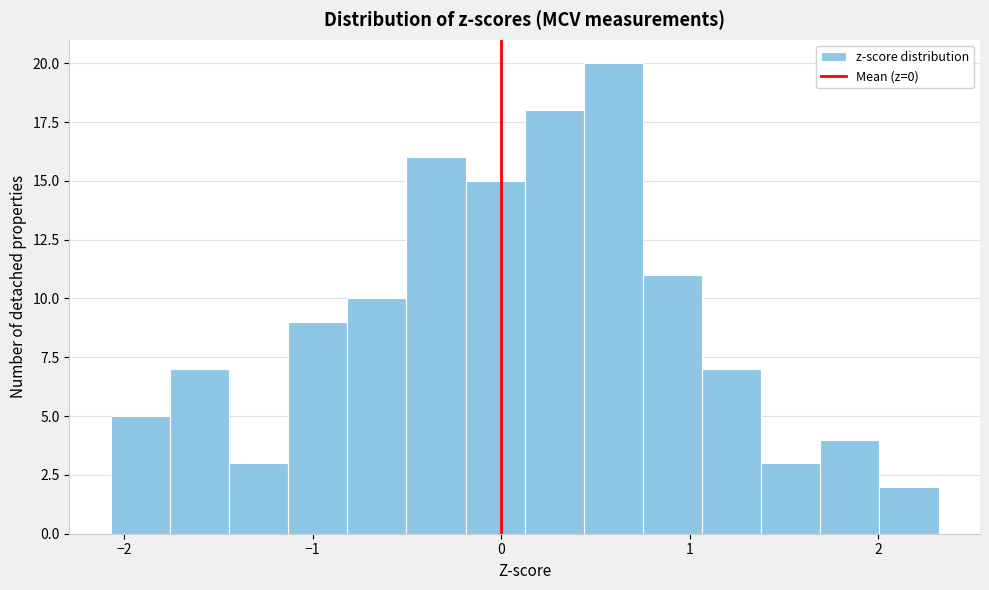

Around what value on the x-axis is the tallest bar? Give the approximate position of its centre, as read against the axis.

0.6